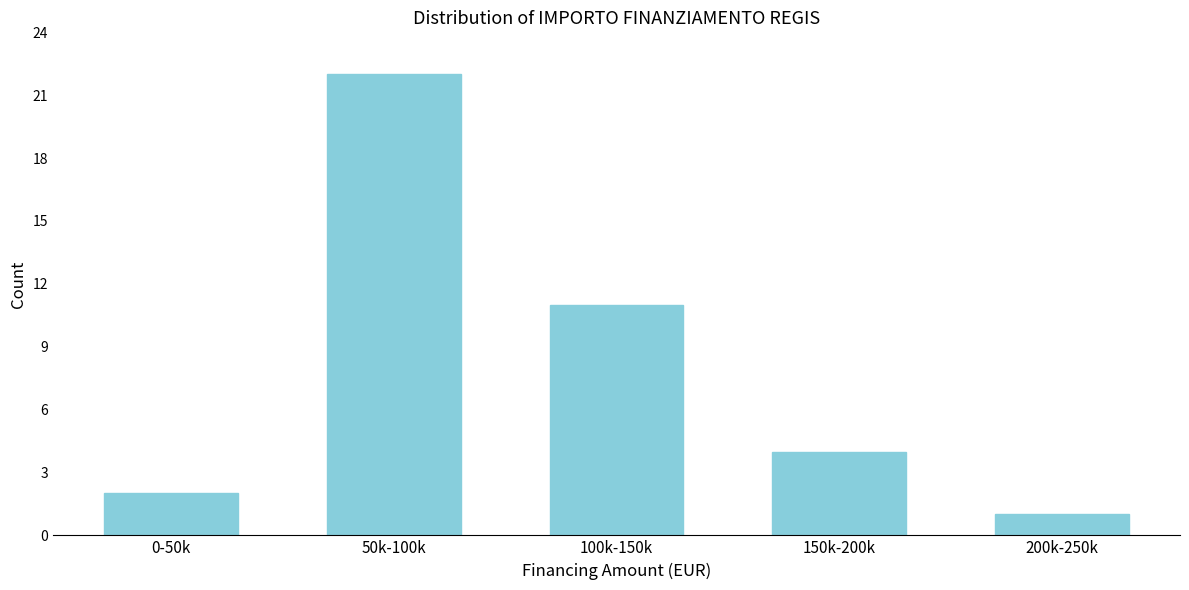

Reading left to right, extract all data points from this chart.

0-50k=2	50k-100k=22	100k-150k=11	150k-200k=4	200k-250k=1